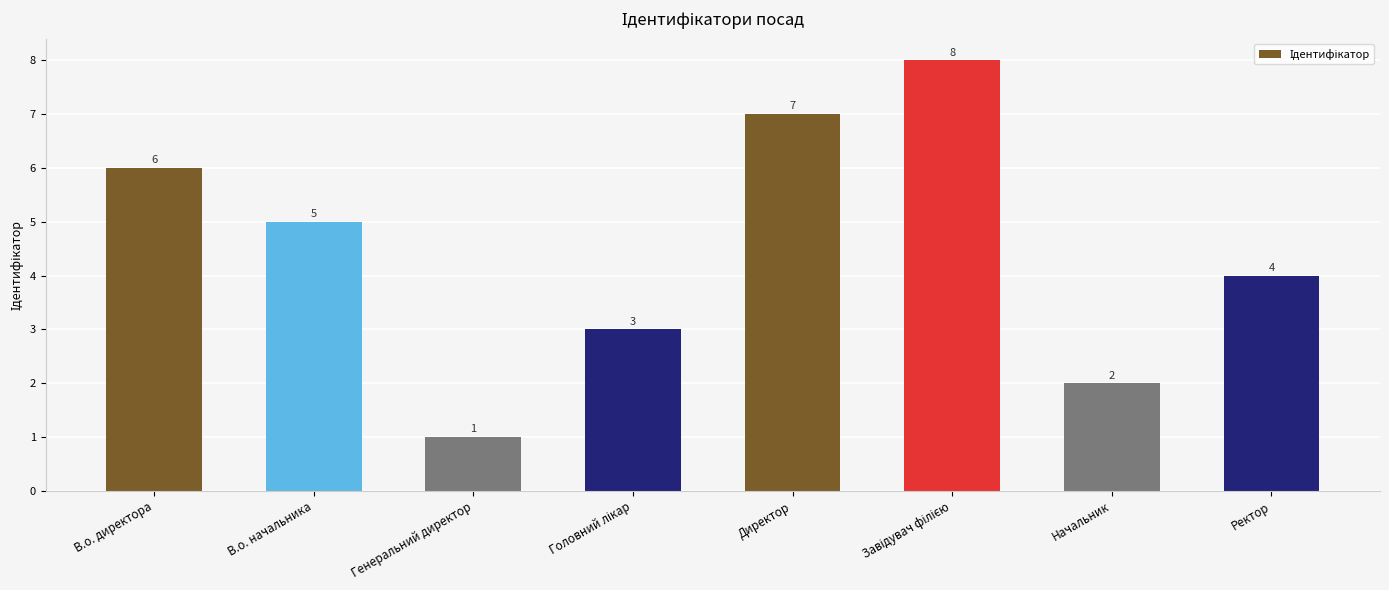

At which category does the chart reach its minimum across all series?

Генеральний директор